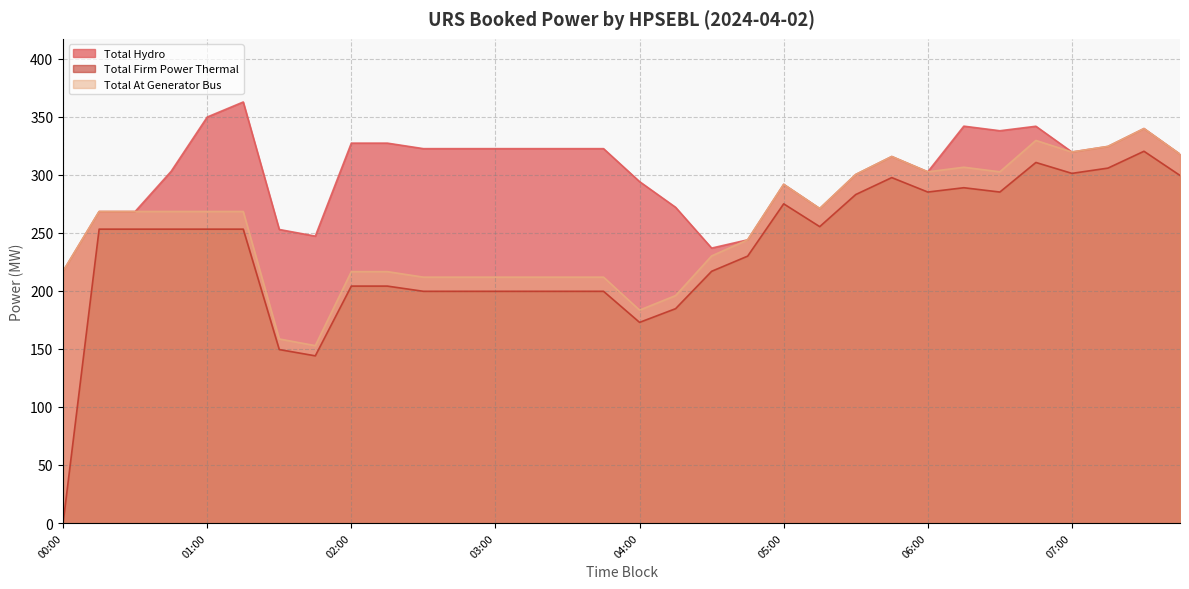

List the series in order of their overall mean, highest first.

Total Hydro, Total At Generator Bus, Total Firm Power Thermal